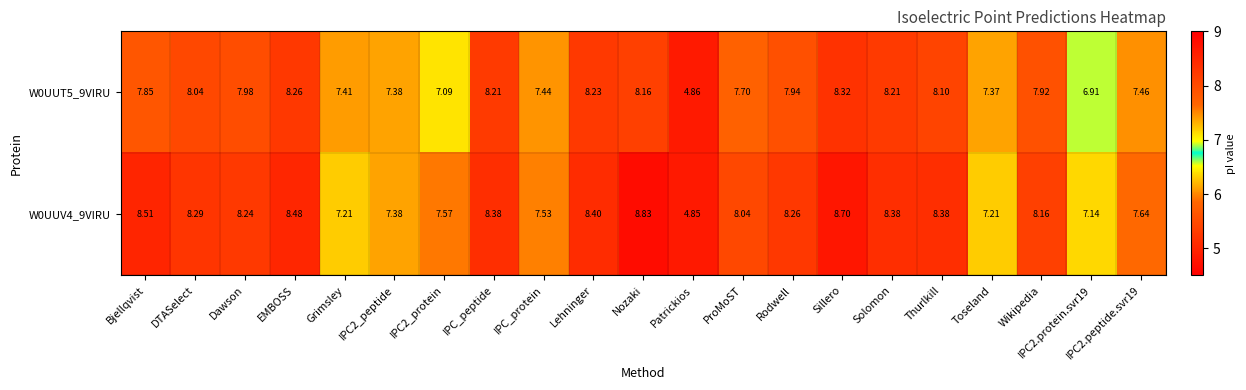

How many data points does each series have?

21